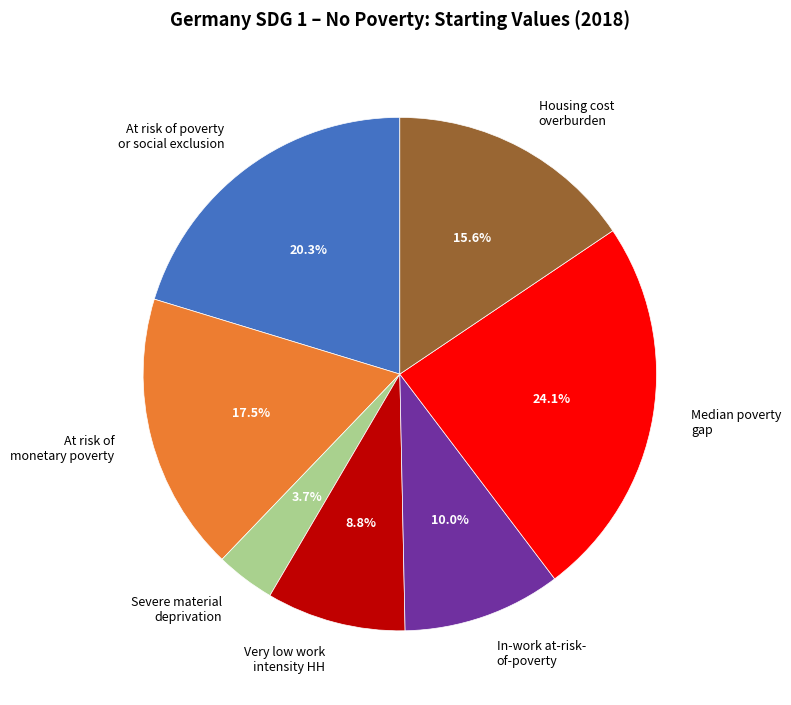

Which slice is the largest?

Median poverty gap